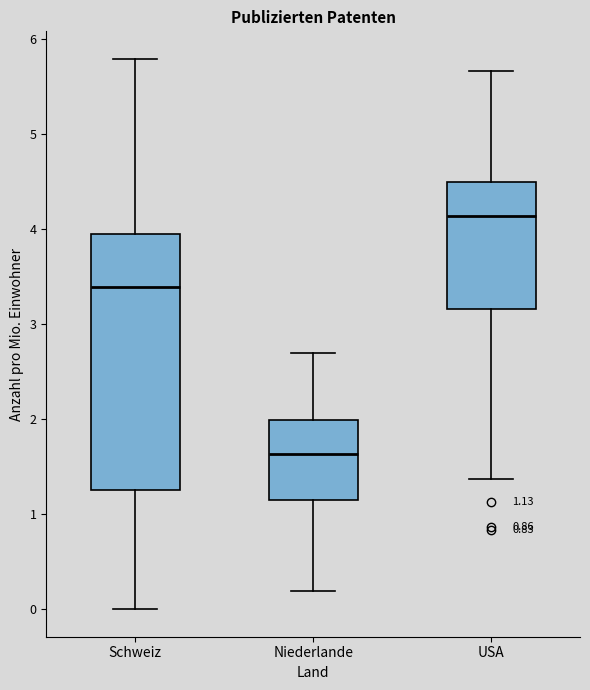

Comparing the boxes themselves (not the whiskers), which one is the tallest?

Schweiz